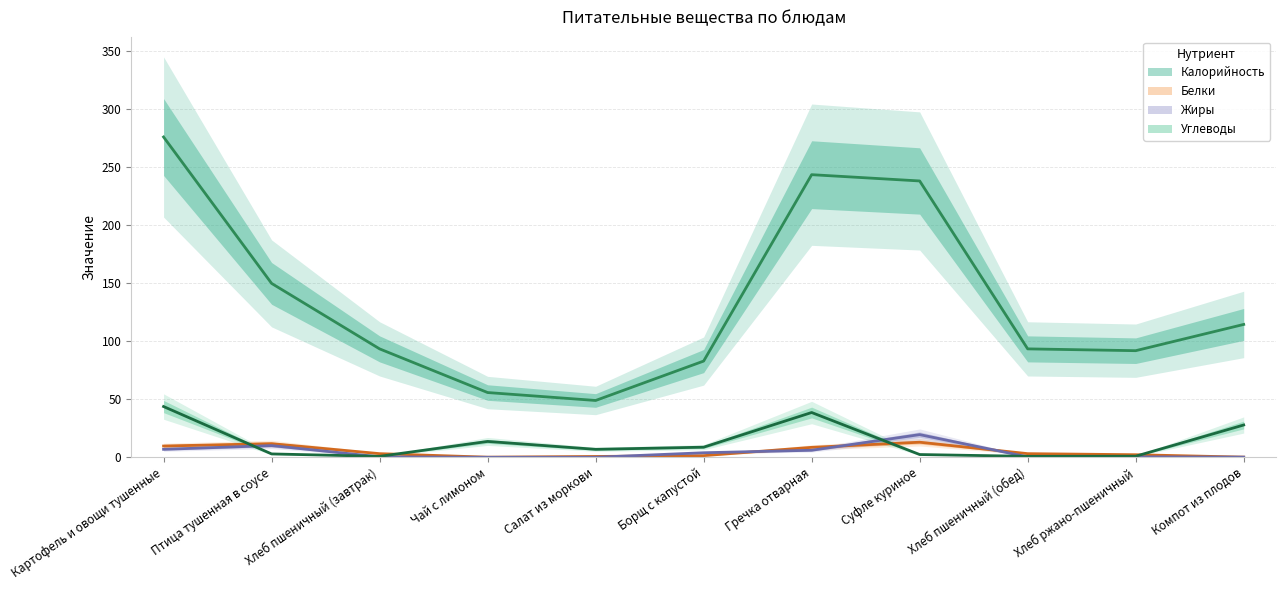

Which category has the highest value across all series?

Картофель и овощи тушенные